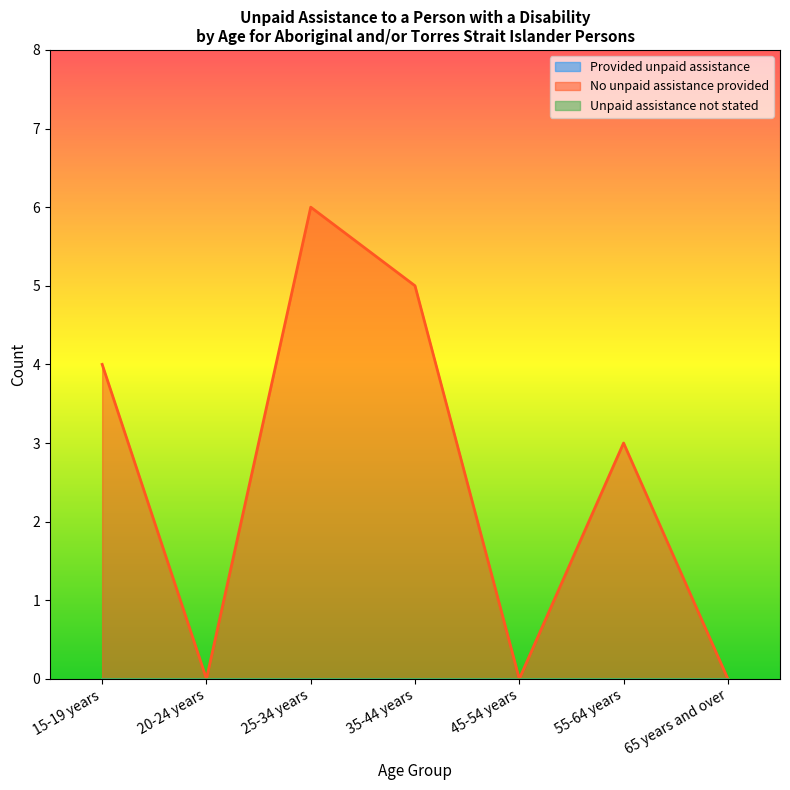

How many interior local valleys does the No unpaid assistance provided series have?

2